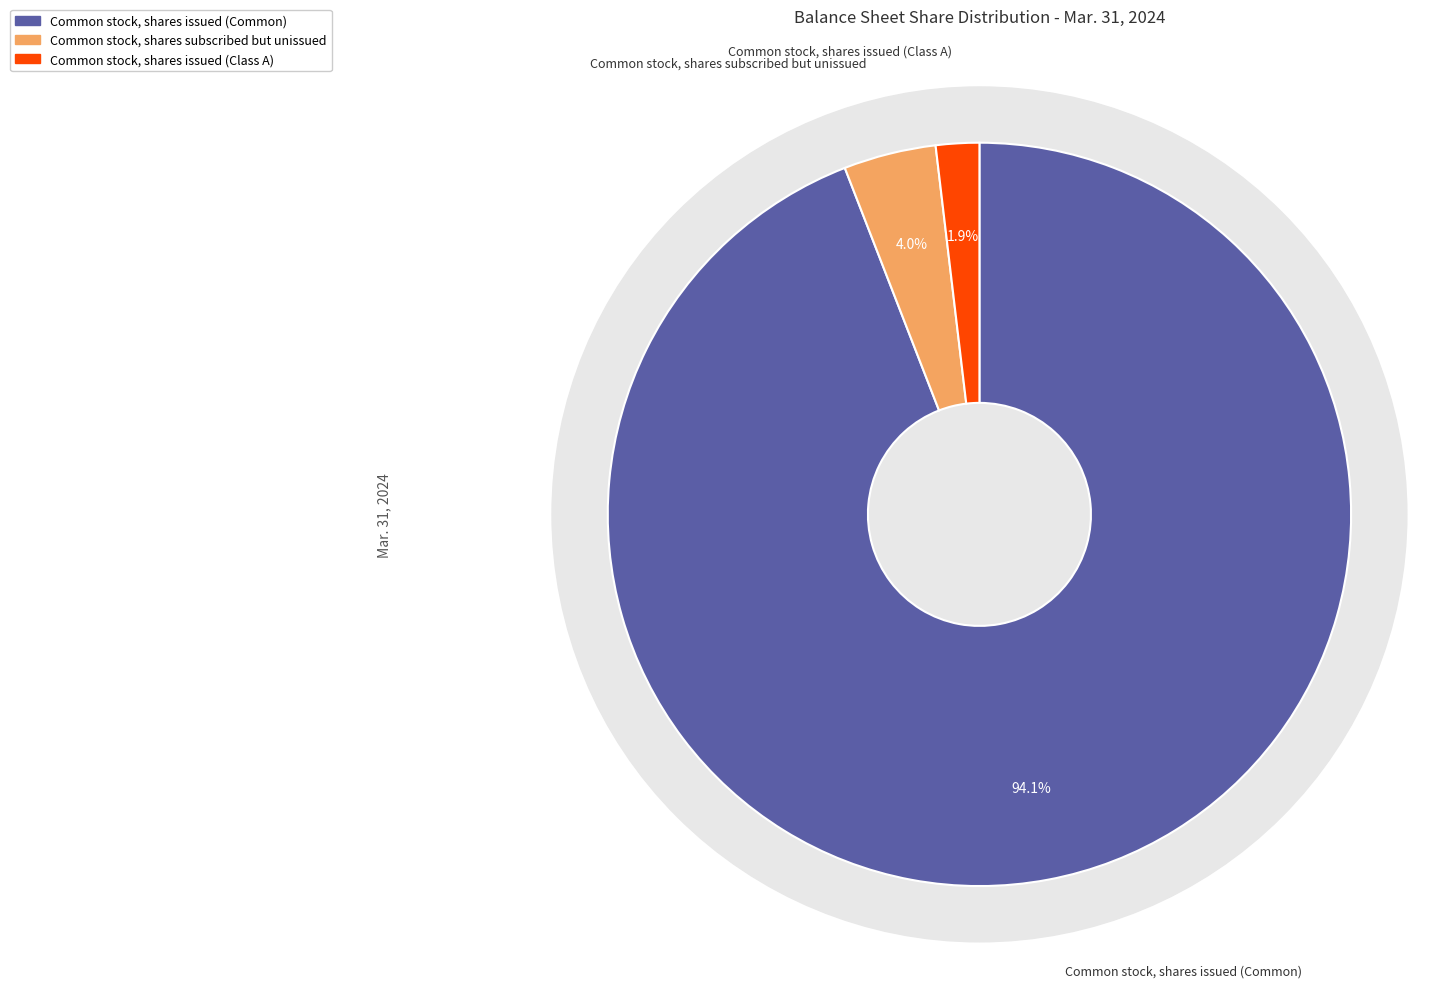

To the nearest percent, what is the difference between the Common stock, shares issued (Class A) and Common stock, shares issued (Common) slice percentages?

92%